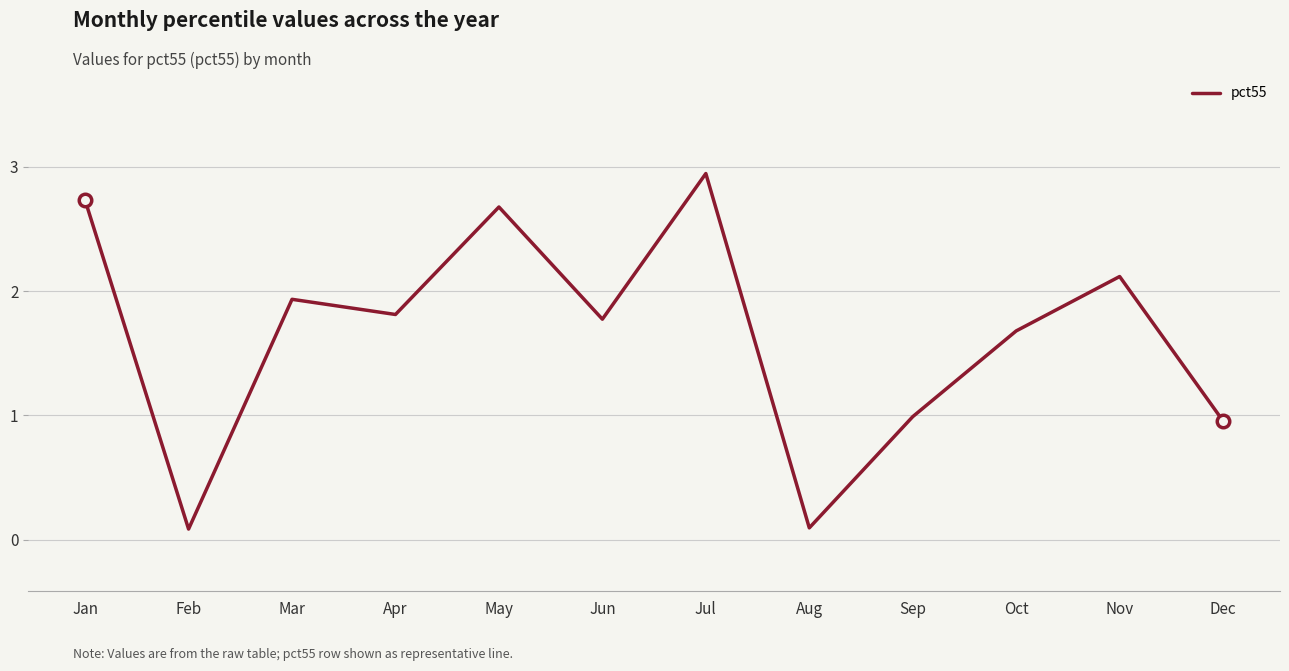

The value at May is 4.7. True or false?

False